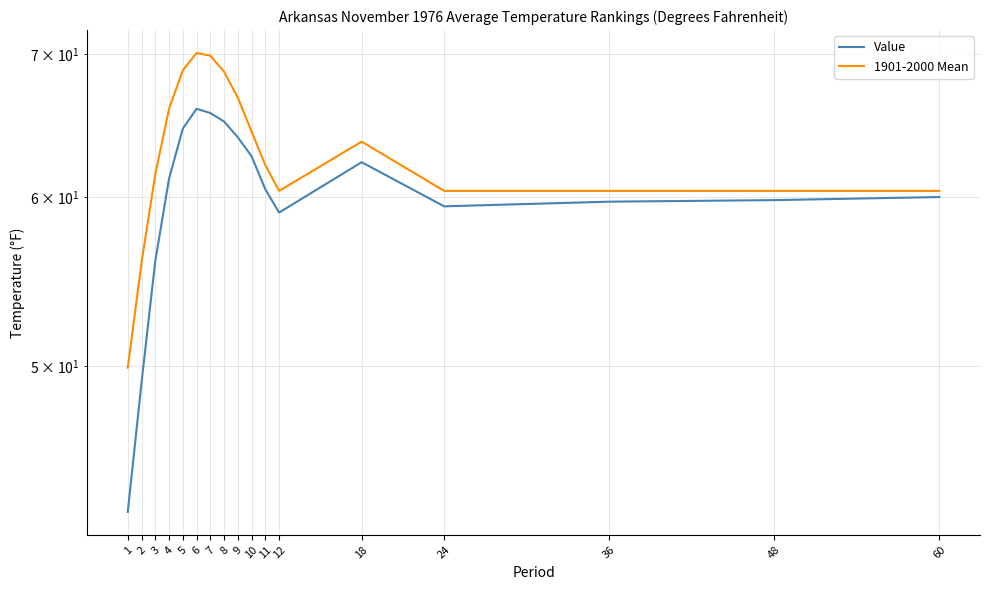

True or false: Value has a value of 64.0 at 9.

True